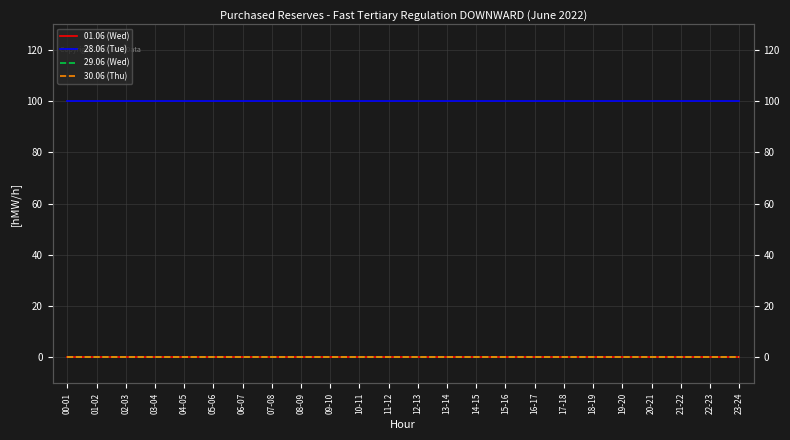

True or false: 28.06 (Tue) and 30.06 (Thu) intersect in this chart.

False